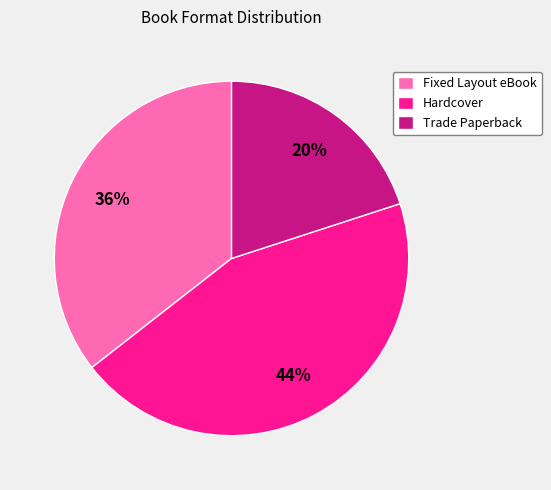

Is it true that Hardcover is 51% of the pie?

False